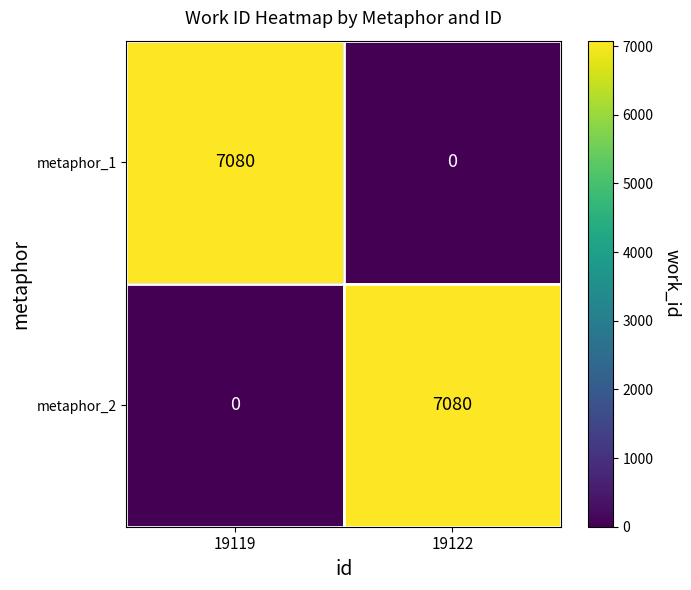

What is the sum of all metaphor_1 values?

7080